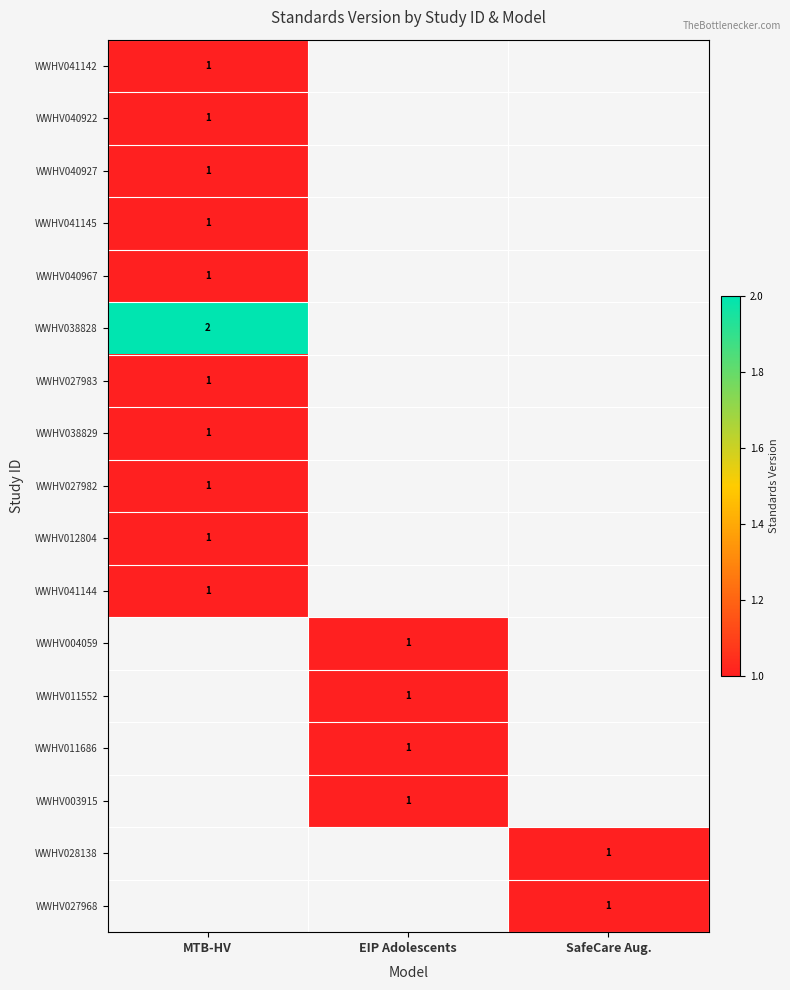

At which category does the chart reach its peak across all series?

MTB-HV